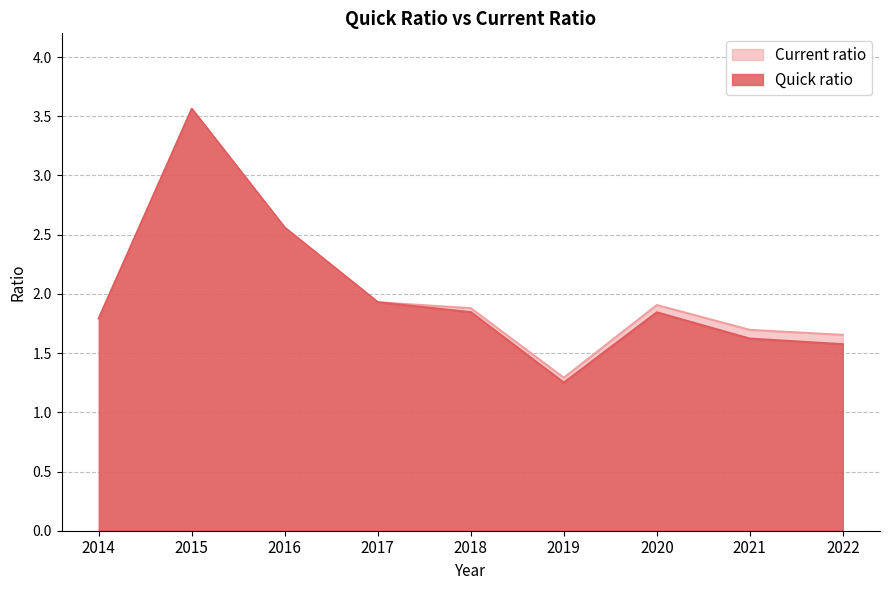

Does the chart display data point markers on the line(s)?

No